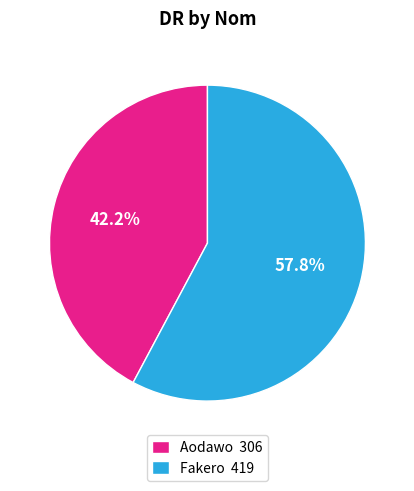

To the nearest percent, what percentage of the pie is Fakero?

58%